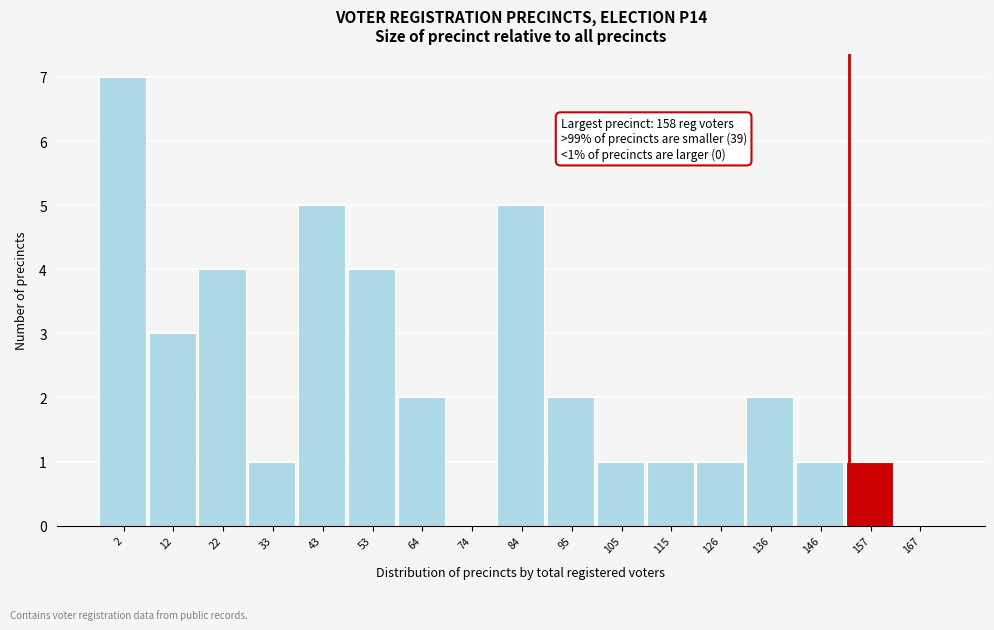

Reading left to right, list all the values displayed in this chart.

2=7	12=3	22=4	33=1	43=5	53=4	64=2	74=0	84=5	95=2	105=1	115=1	126=1	136=2	146=1	157=1	167=0